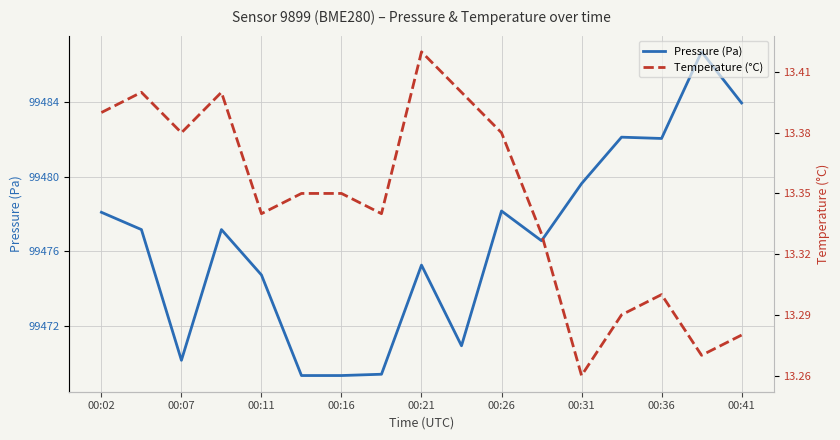

Which has a higher value, 13 or 11?

13